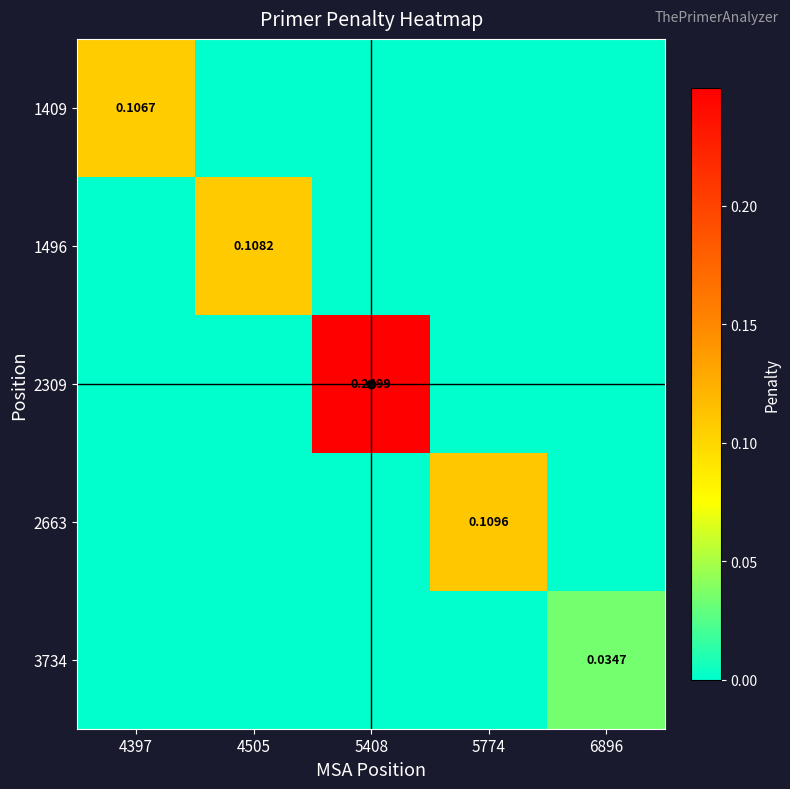

At 5408, list the series in order from largest to smallest.

2309, 1409, 1496, 2663, 3734